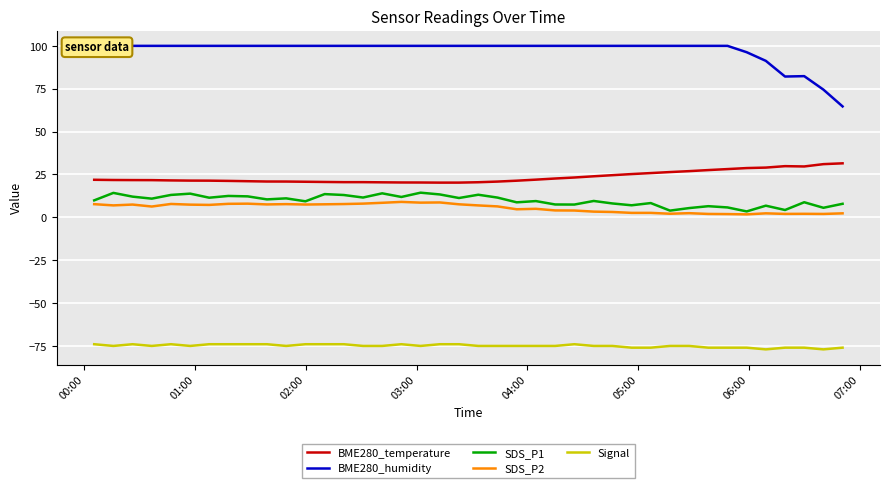

What is the maximum value for SDS_P2?

9.0